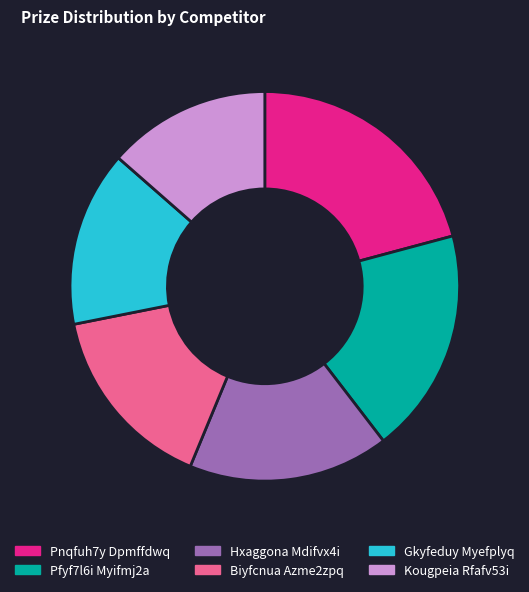

The Gkyfeduy Myefplyq slice represents 20% of the pie. True or false?

False